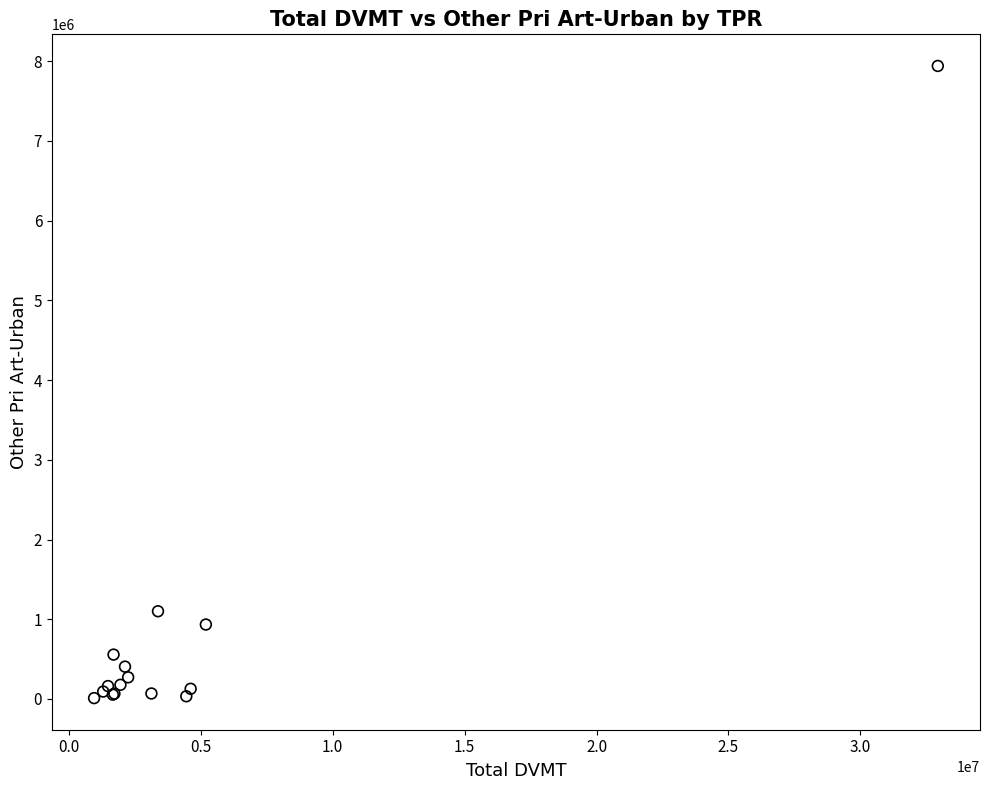

What Y value in the scatter plot is closest to 3975006?

1100081.8